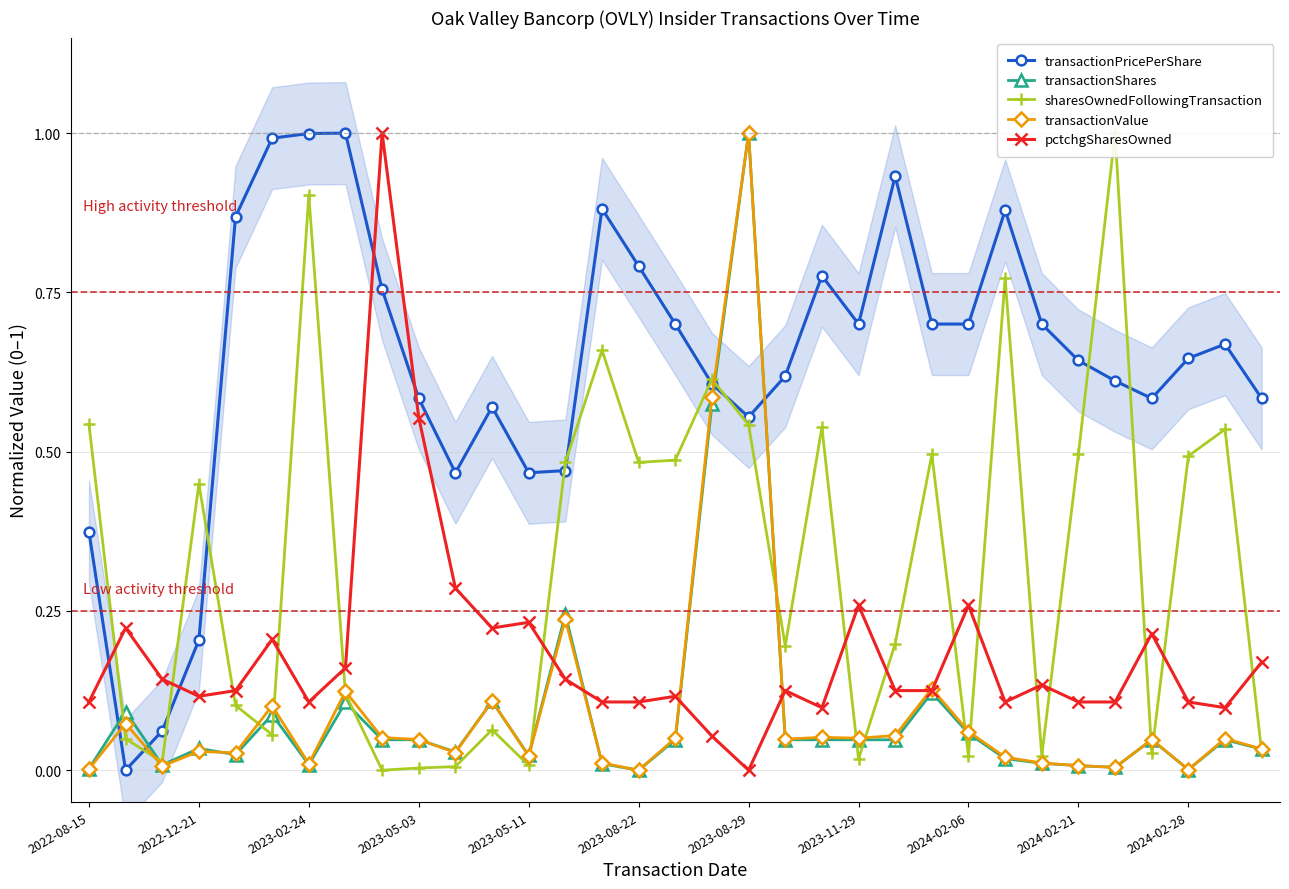

How many distinct data groups are displayed?

5